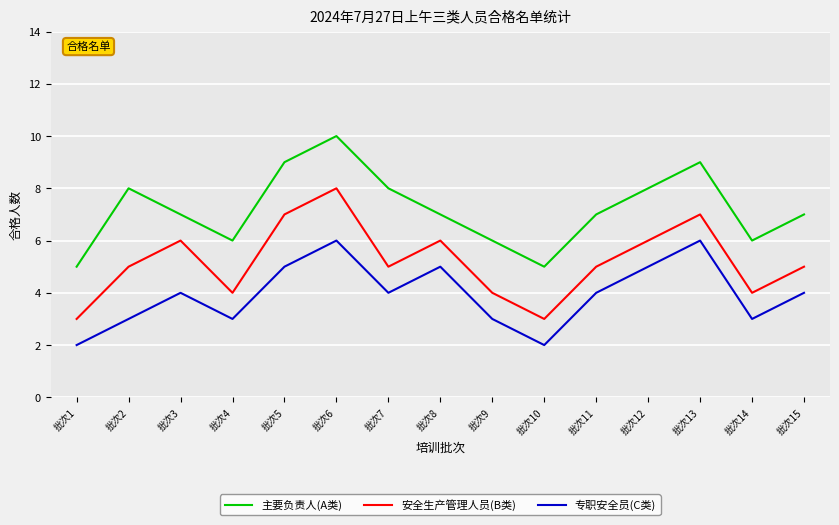

True or false: 专职安全员(C类) and 主要负责人(A类) cross at least once.

False